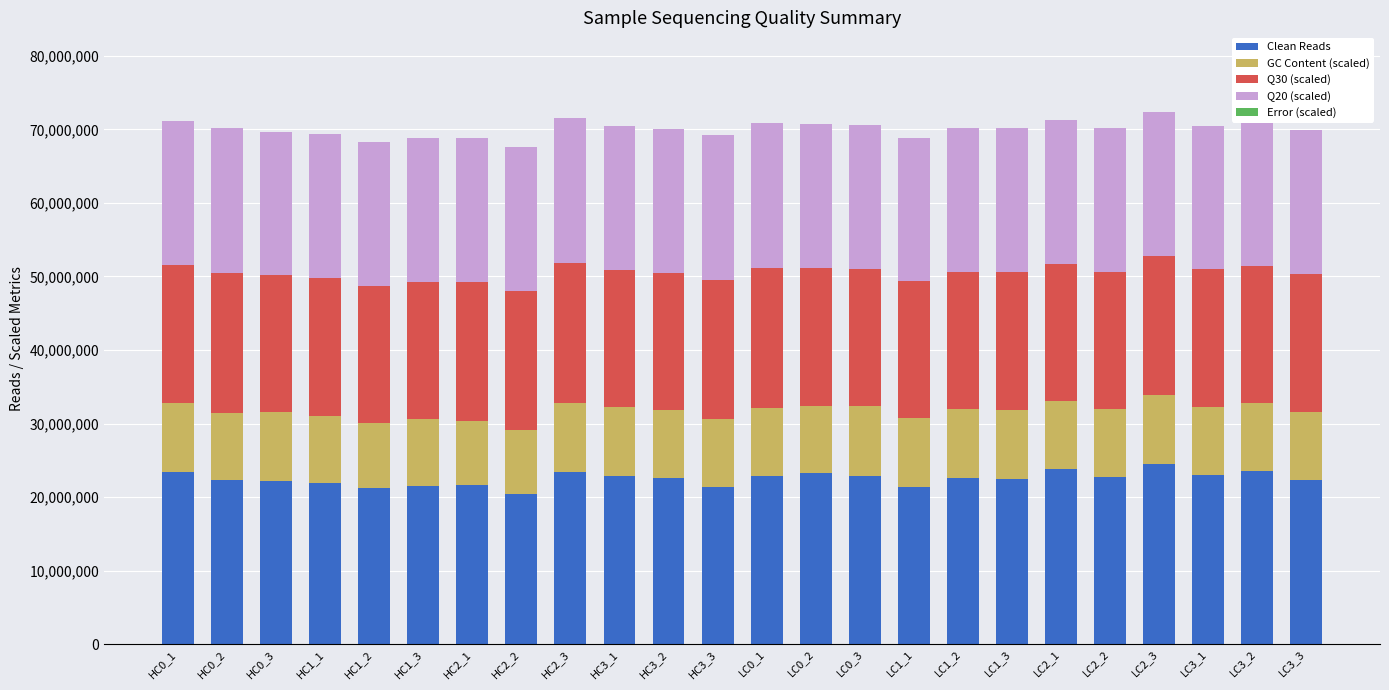

Reading right to left, list all the values displayed in this chart.

Clean Reads: LC3_3=22255831	LC3_2=23484706	LC3_1=22939839	LC2_3=24529423	LC2_2=22703908	LC2_1=23830968	LC1_3=22494794	LC1_2=22535628	LC1_1=21419507	LC0_3=22912031	LC0_2=23226992	LC0_1=22806319	HC3_3=21382850	HC3_2=22568253	HC3_1=22898579	HC2_3=23402469	HC2_2=20434868	HC2_1=21642662	HC1_3=21501484	HC1_2=21183367	HC1_1=21846296	HC0_3=22151191	HC0_2=22284014	HC0_1=23386206
GC Content (scaled): LC3_3=9294000	LC3_2=9340000	LC3_1=9308000	LC2_3=9326000	LC2_2=9316000	LC2_1=9284000	LC1_3=9360000	LC1_2=9406000	LC1_1=9274000	LC0_3=9420000	LC0_2=9108000	LC0_1=9360000	HC3_3=9278000	HC3_2=9250000	HC3_1=9316000	HC2_3=9348000	HC2_2=8748000	HC2_1=8768000	HC1_3=9070000	HC1_2=8922000	HC1_1=9152000	HC0_3=9388000	HC0_2=9180000	HC0_1=9452000
Q30 (scaled): LC3_3=18740000	LC3_2=18644000	LC3_1=18716000	LC2_3=18882000	LC2_2=18632000	LC2_1=18644000	LC1_3=18760000	LC1_2=18708000	LC1_1=18660000	LC0_3=18750000	LC0_2=18848000	LC0_1=19038000	HC3_3=18890000	HC3_2=18704000	HC3_1=18694000	HC2_3=19058000	HC2_2=18806000	HC2_1=18830000	HC1_3=18714000	HC1_2=18642000	HC1_1=18768000	HC0_3=18634000	HC0_2=18988000	HC0_1=18748000
Q20 (scaled): LC3_3=19564000	LC3_2=19522000	LC3_1=19552000	LC2_3=19608000	LC2_2=19520000	LC2_1=19522000	LC1_3=19562000	LC1_2=19546000	LC1_1=19524000	LC0_3=19566000	LC0_2=19594000	LC0_1=19700000	HC3_3=19622000	HC3_2=19546000	HC3_1=19542000	HC2_3=19710000	HC2_2=19620000	HC2_1=19624000	HC1_3=19572000	HC1_2=19542000	HC1_1=19594000	HC0_3=19520000	HC0_2=19676000	HC0_1=19572000
Error (scaled): LC3_3=6000	LC3_2=6000	LC3_1=6000	LC2_3=4000	LC2_2=6000	LC2_1=6000	LC1_3=6000	LC1_2=6000	LC1_1=6000	LC0_3=6000	LC0_2=4000	LC0_1=4000	HC3_3=4000	HC3_2=6000	HC3_1=6000	HC2_3=4000	HC2_2=6000	HC2_1=4000	HC1_3=6000	HC1_2=6000	HC1_1=6000	HC0_3=6000	HC0_2=4000	HC0_1=6000